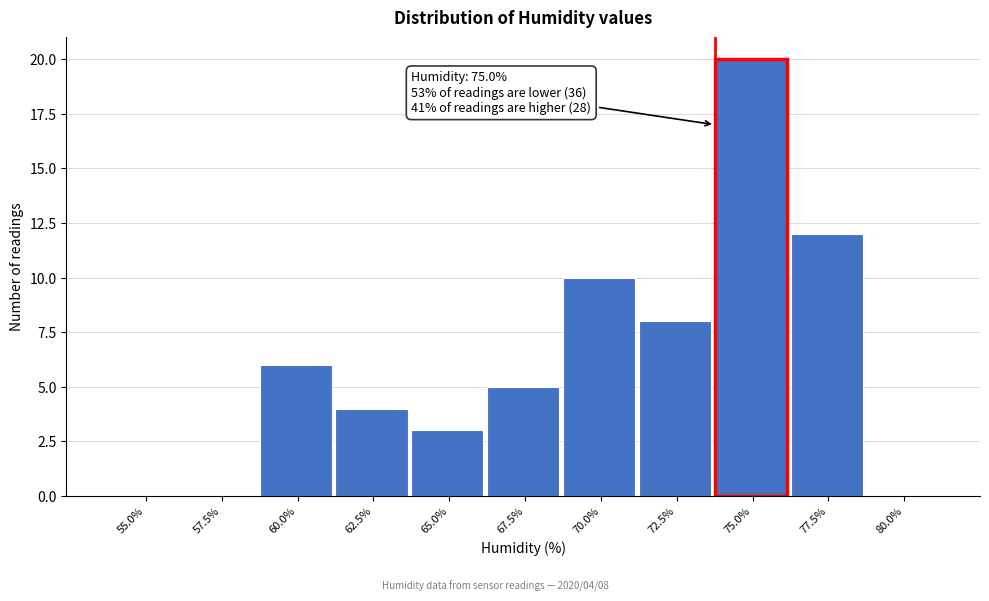

Reading left to right, what are all the values shown in this chart?

55.0%=0	57.5%=0	60.0%=6	62.5%=4	65.0%=3	67.5%=5	70.0%=10	72.5%=8	75.0%=20	77.5%=12	80.0%=0